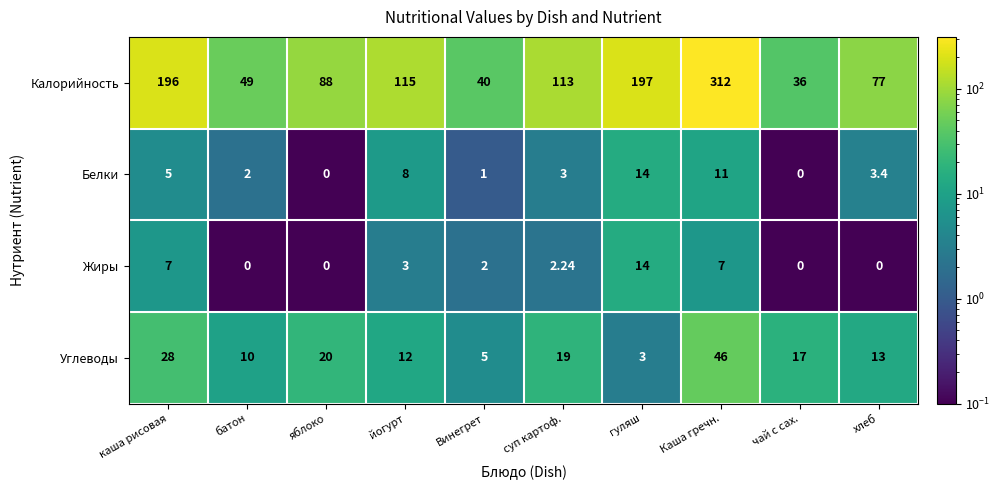

What is the minimum value shown in the chart?

0.0